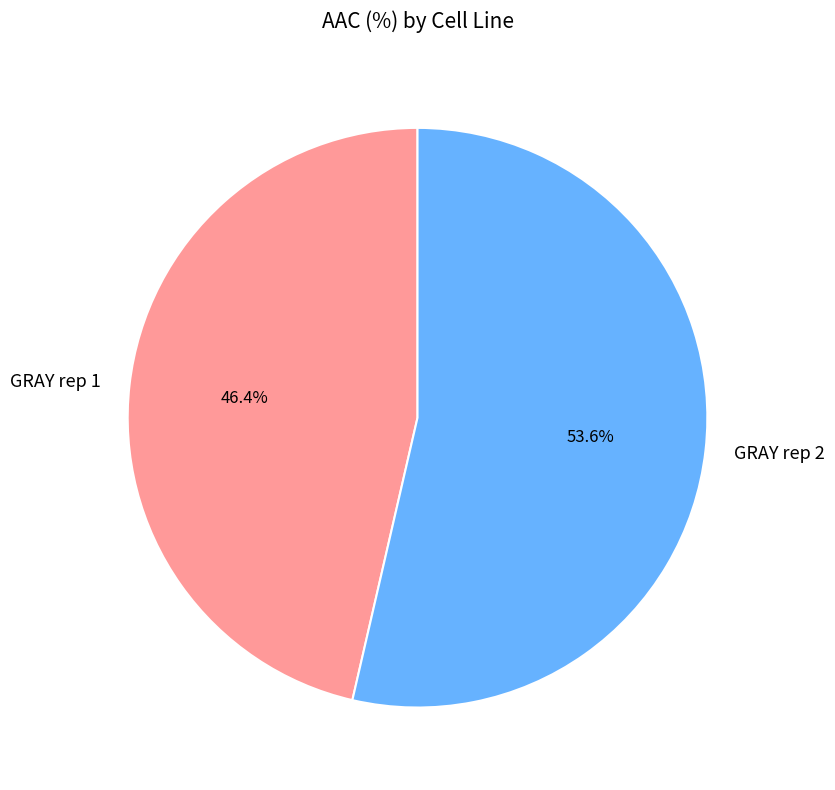

Which has a higher value, GRAY rep 1 or GRAY rep 2?

GRAY rep 2